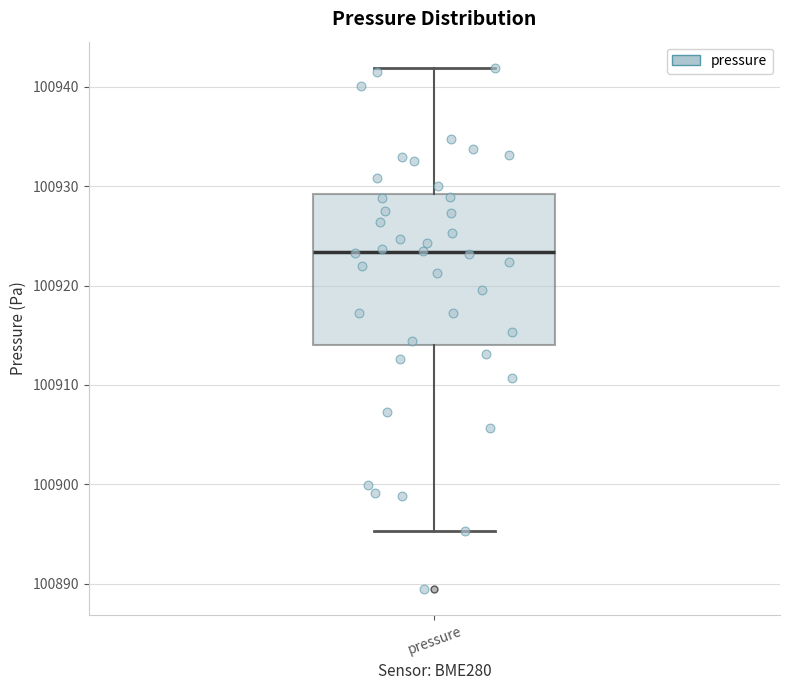

Where does the median line of the box for pressure sit on the y-axis? The values are not printed on the chart, so give them approximately, as read against the axis.

100923